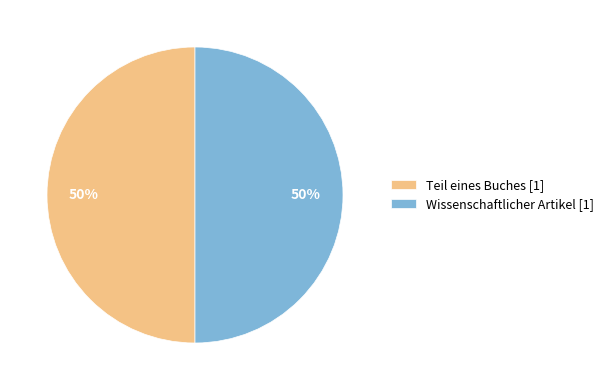

To the nearest percent, what is the average slice percentage?

50%